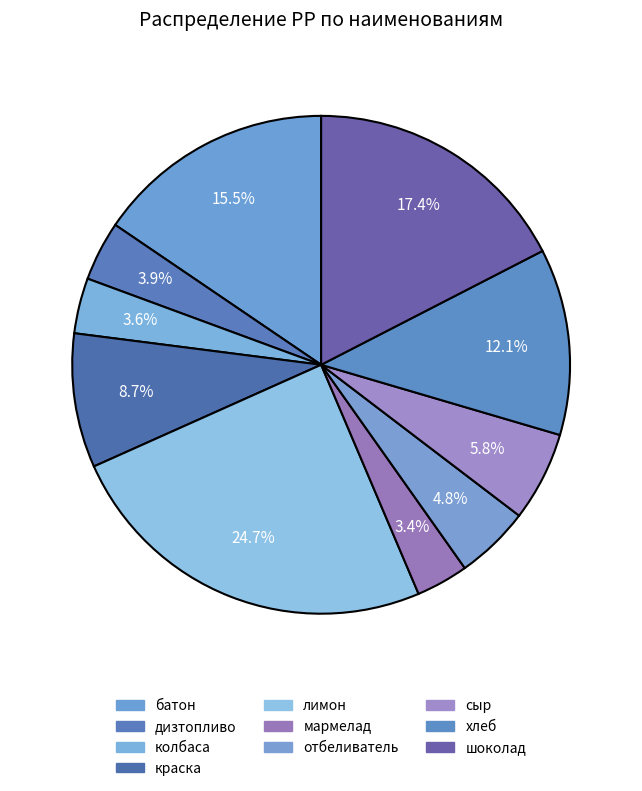

How many segments does this pie chart have?

10